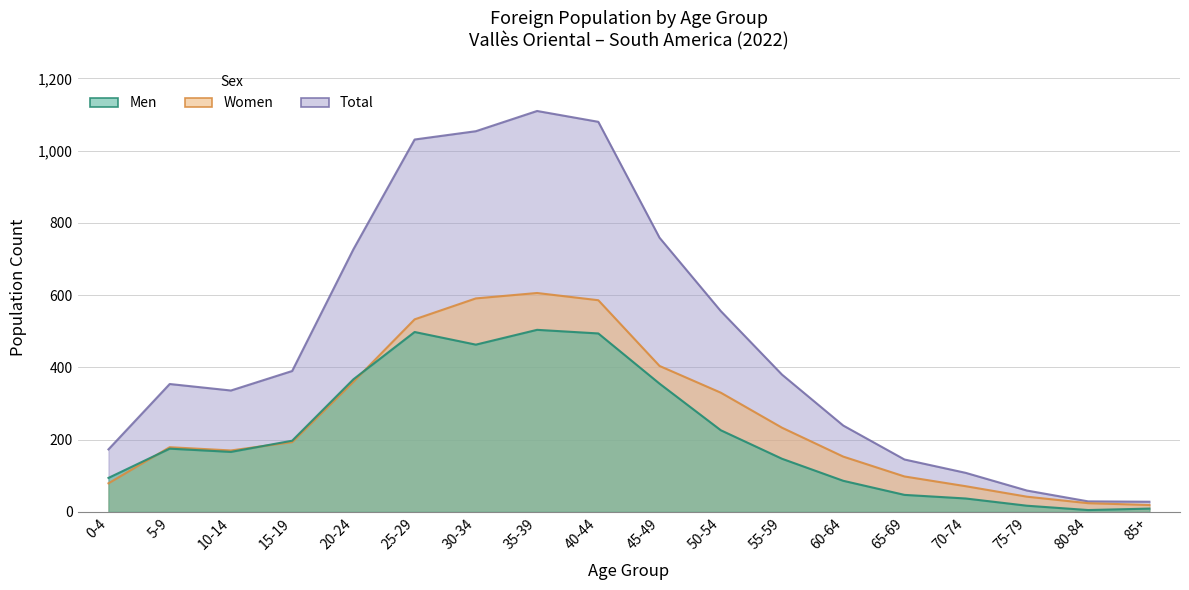

Is it true that Women equals 179 at 5-9?

True